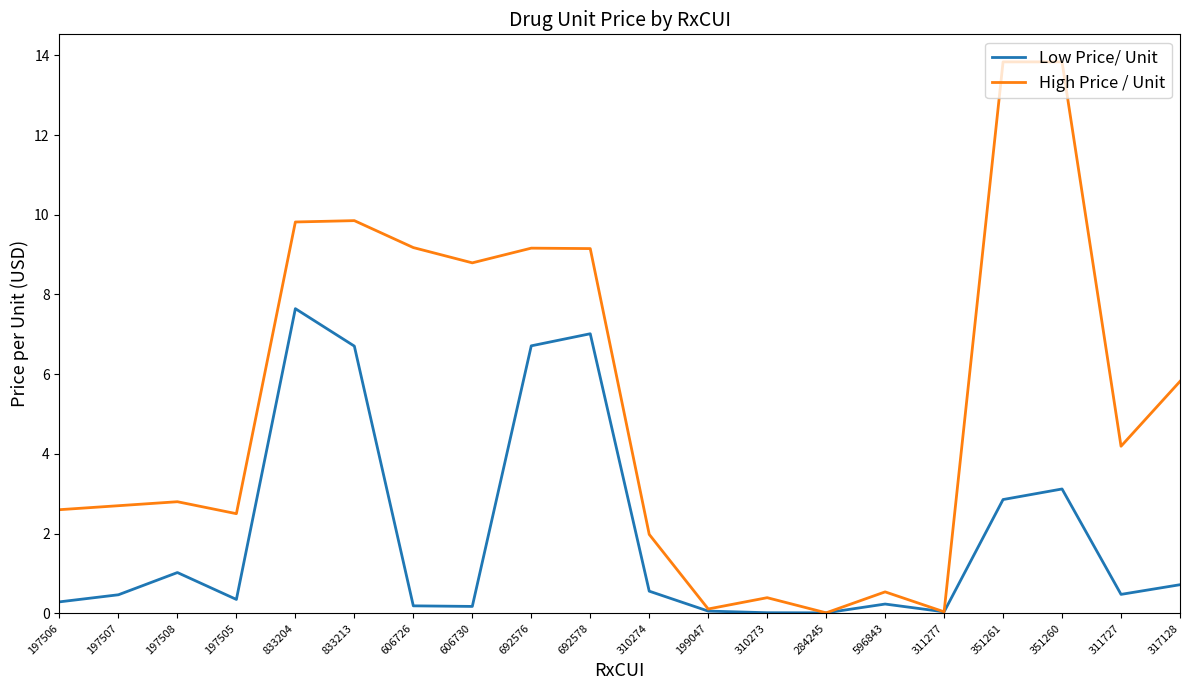

Between 199047 and 351260, which series saw the biggest shift?

High Price / Unit